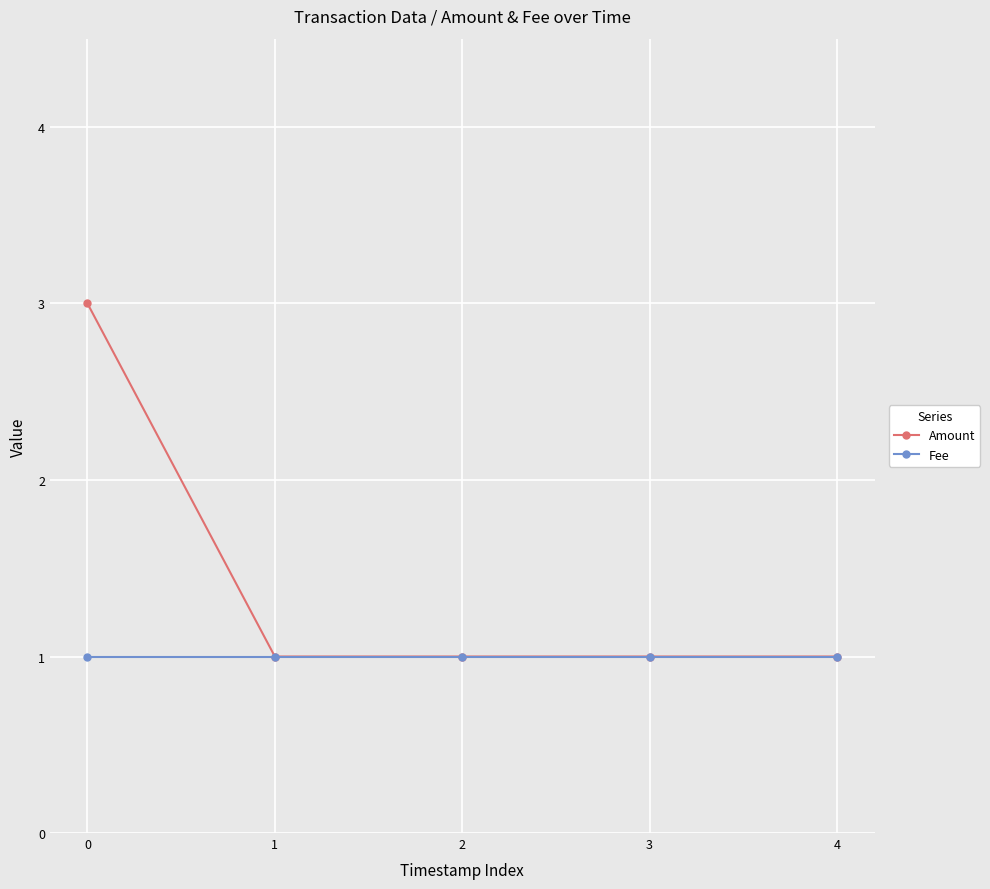

How many Amount values are between 1 and 2?

4